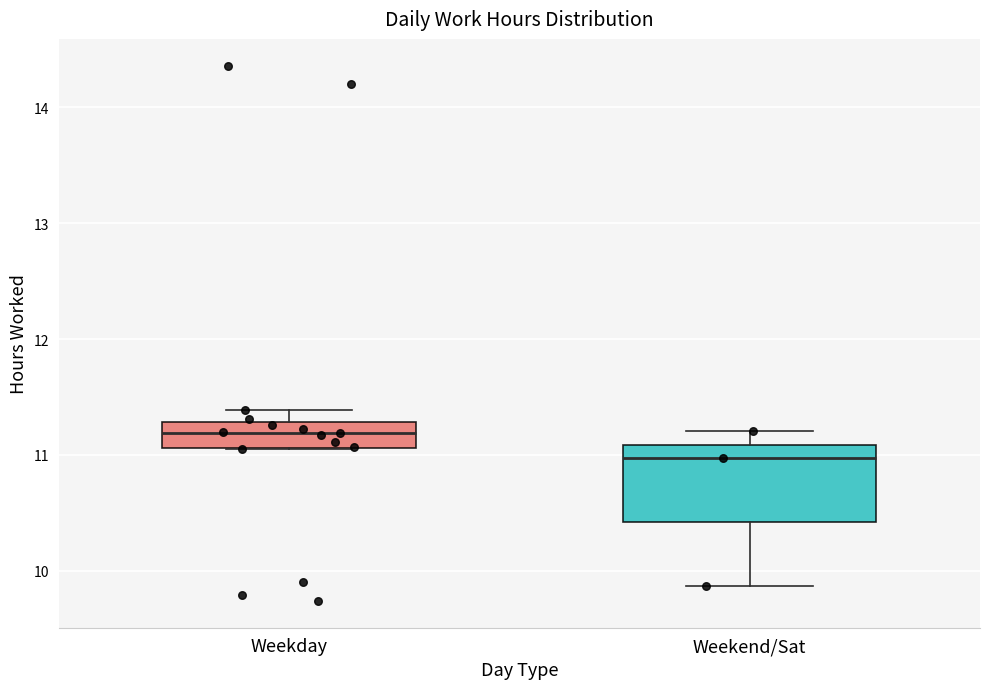

Which box's median line is the highest?

Weekday